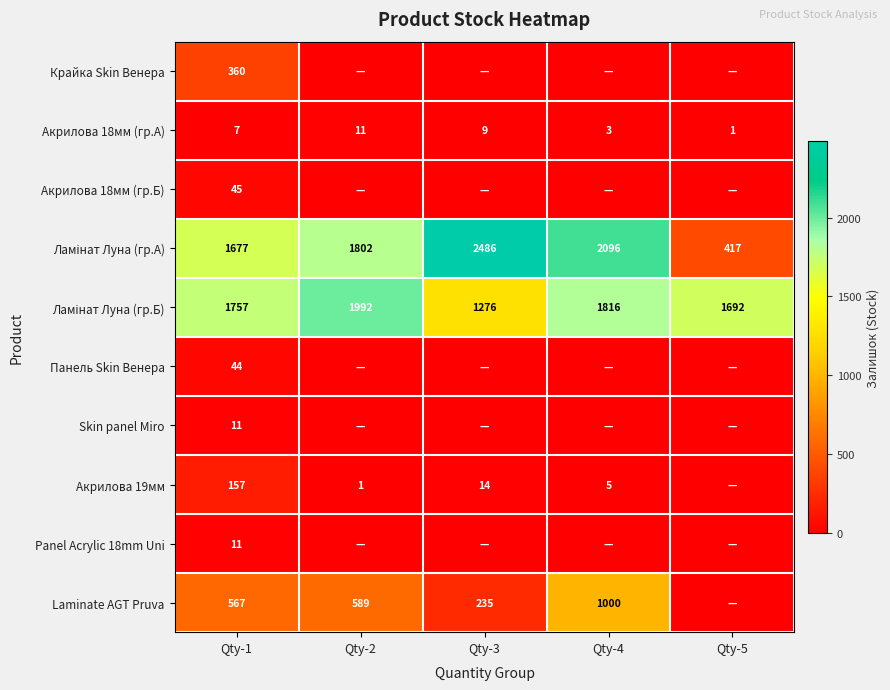

True or false: Крайка Skin Венера has a value of 235 at Qty-1.

False